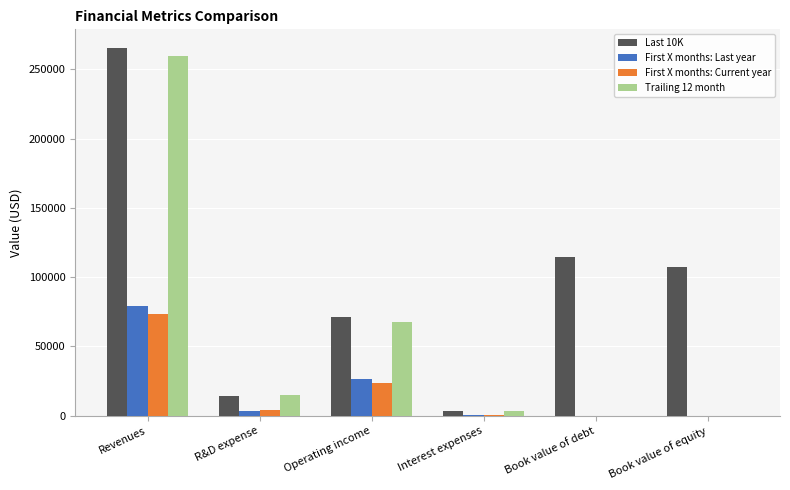

The value of Trailing 12 month at Book value of debt is 0. True or false?

True